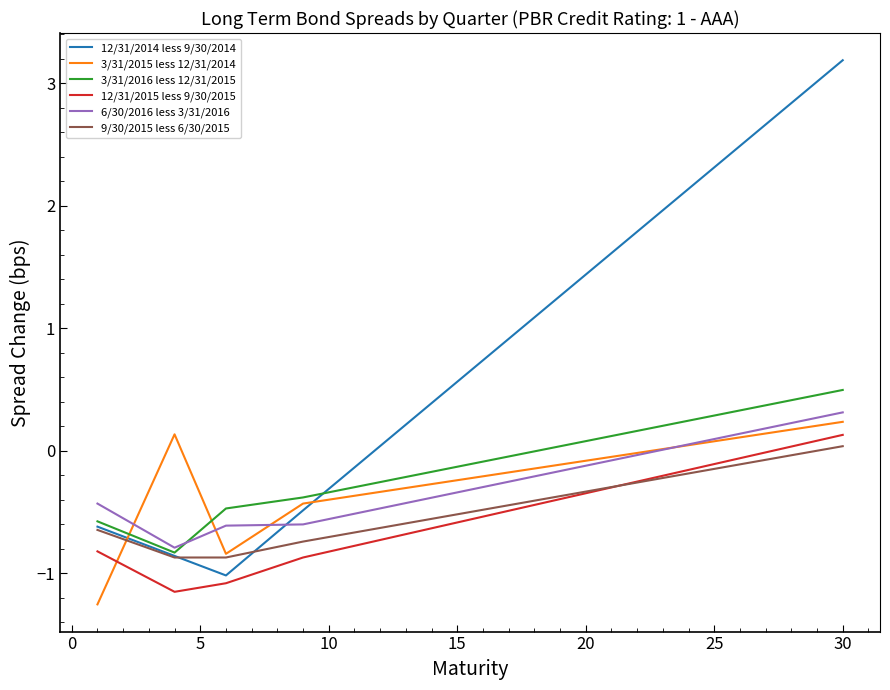

What is the minimum value for 3/31/2016 less 12/31/2015?

-0.8